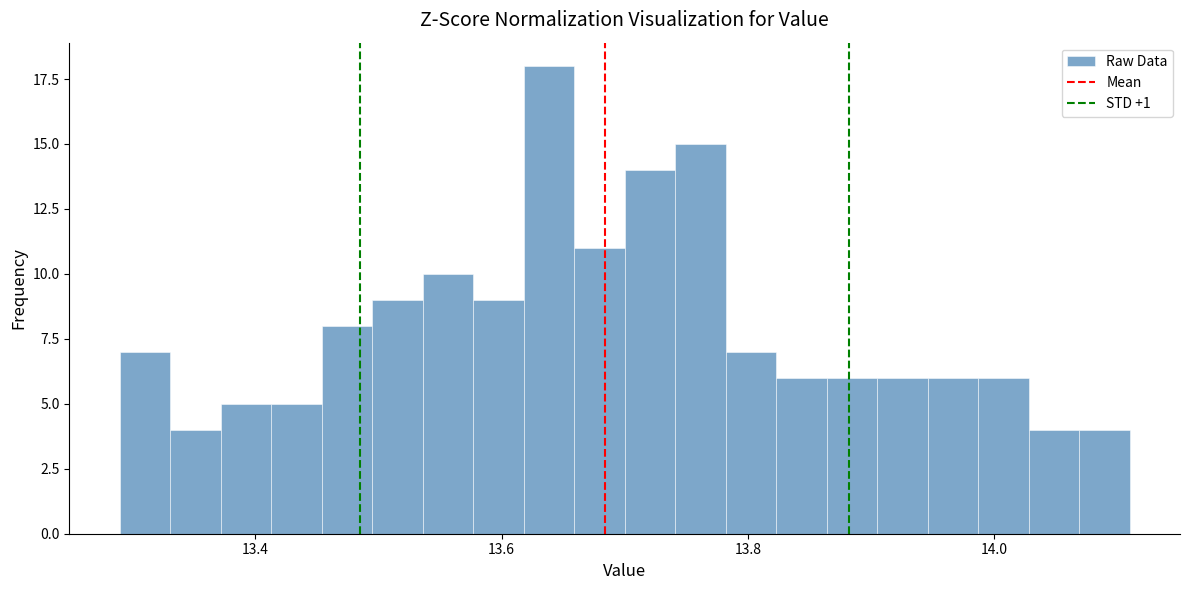

Read against the x-axis, roughly where is the centre of the tallest bar?

13.64